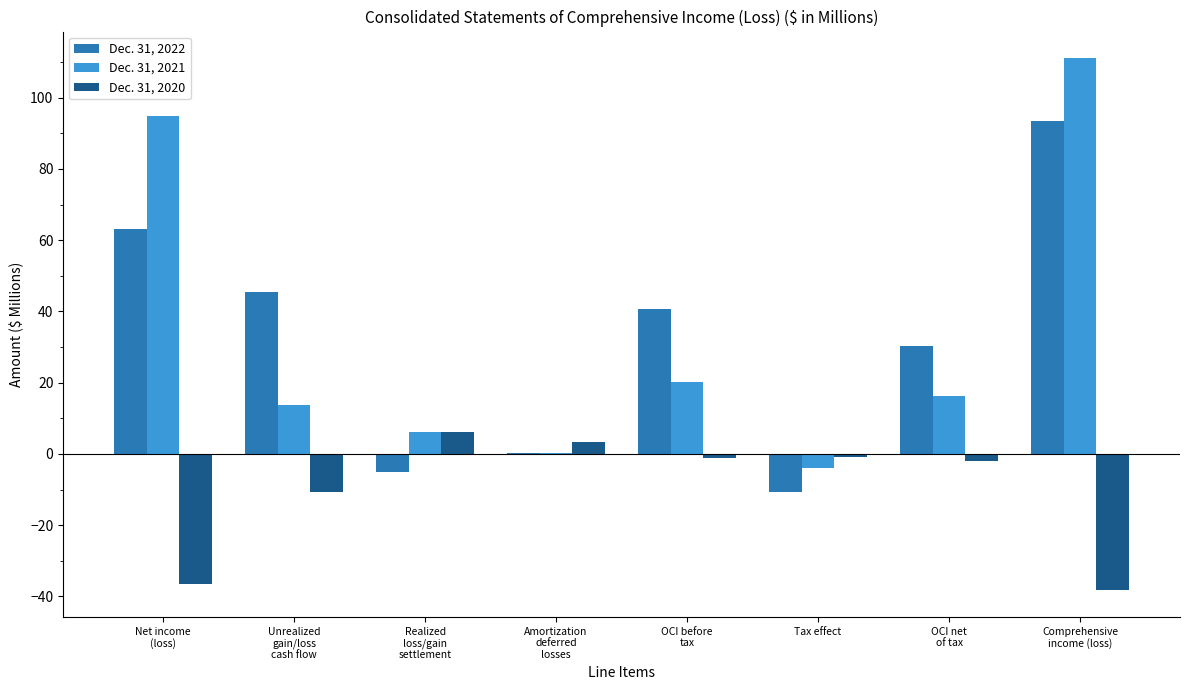

Where is Dec. 31, 2022 nearest to the value 41?

OCI before
tax